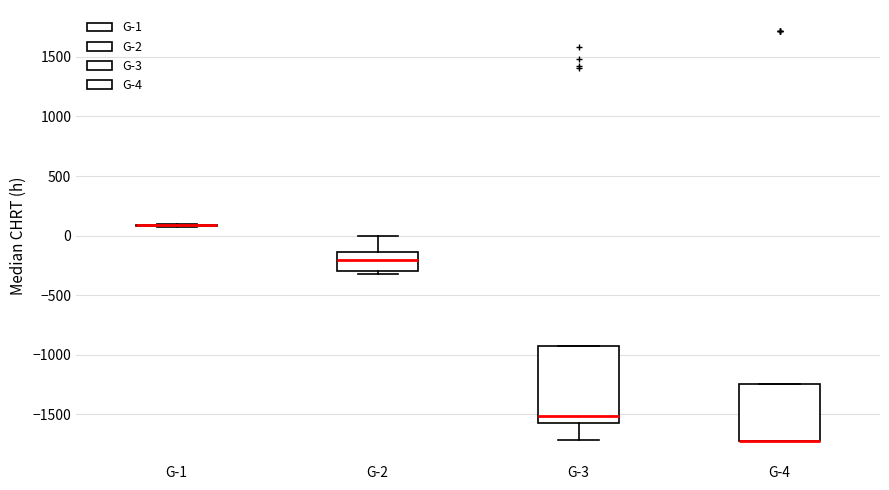

Reading left to right, read every box against the y-axis: the position of its median line, the range the box covers, and the ends of its whiskers. The values are not printed on the chart, so give them approximately, as read against the axis.

G-1: box collapsed to a line at 100, whiskers 50 to 100
G-2: median -200, box -300 to -150, whiskers -300 (just below the box's lower edge) to 0
G-3: median -1500, box -1550 to -950, whiskers -1700 to -950
G-4: median -1700 (drawn on the box's lower edge), box -1700 to -1250, whiskers -1700 to -1250